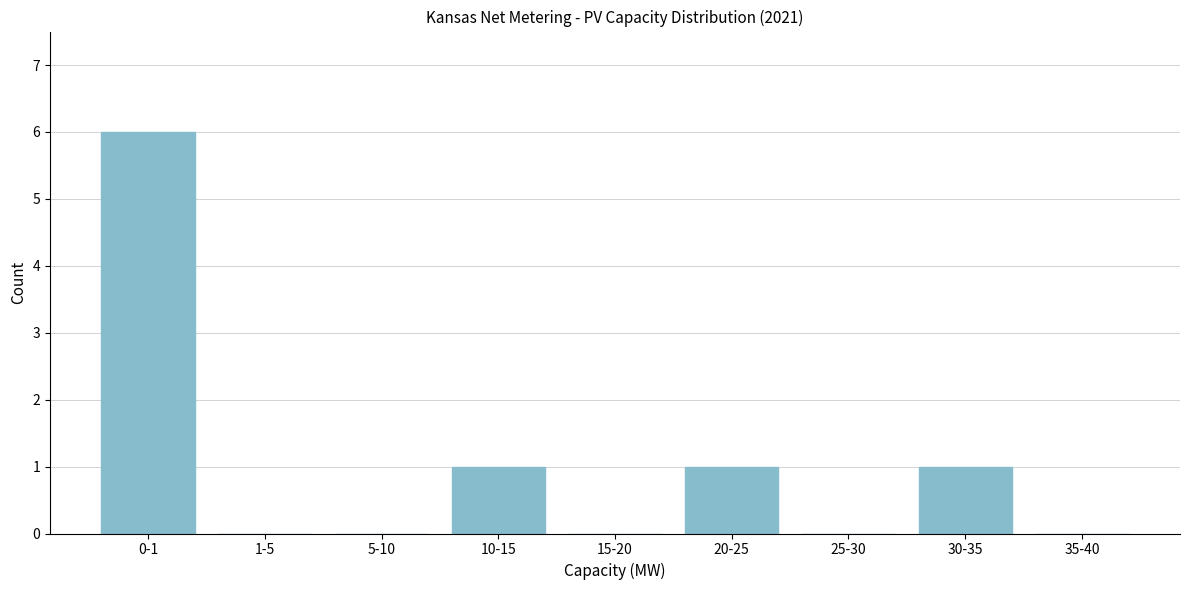

Reading right to left, transcribe all the data shown in this chart.

35-40=0	30-35=1	25-30=0	20-25=1	15-20=0	10-15=1	5-10=0	1-5=0	0-1=6